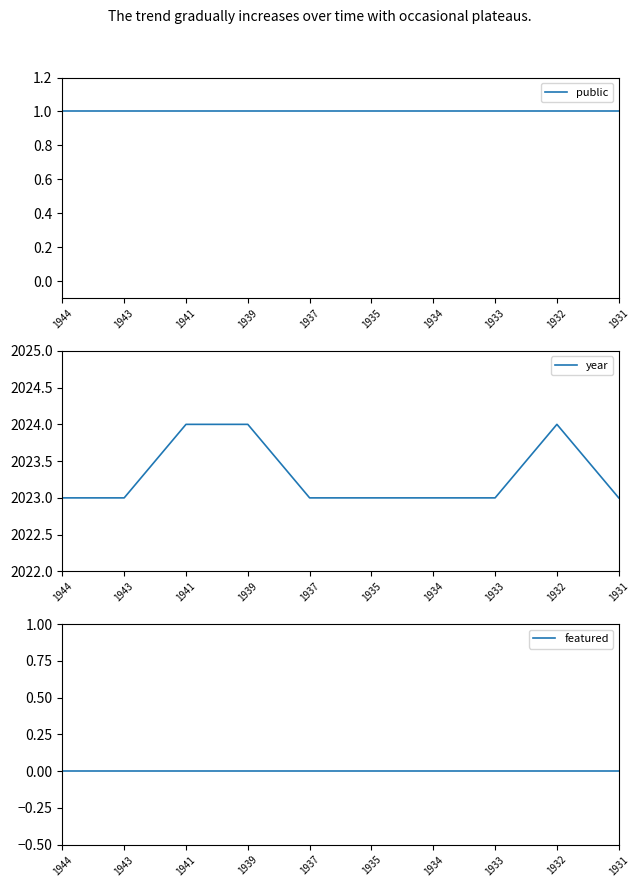

What is the maximum value shown in the chart?

2024